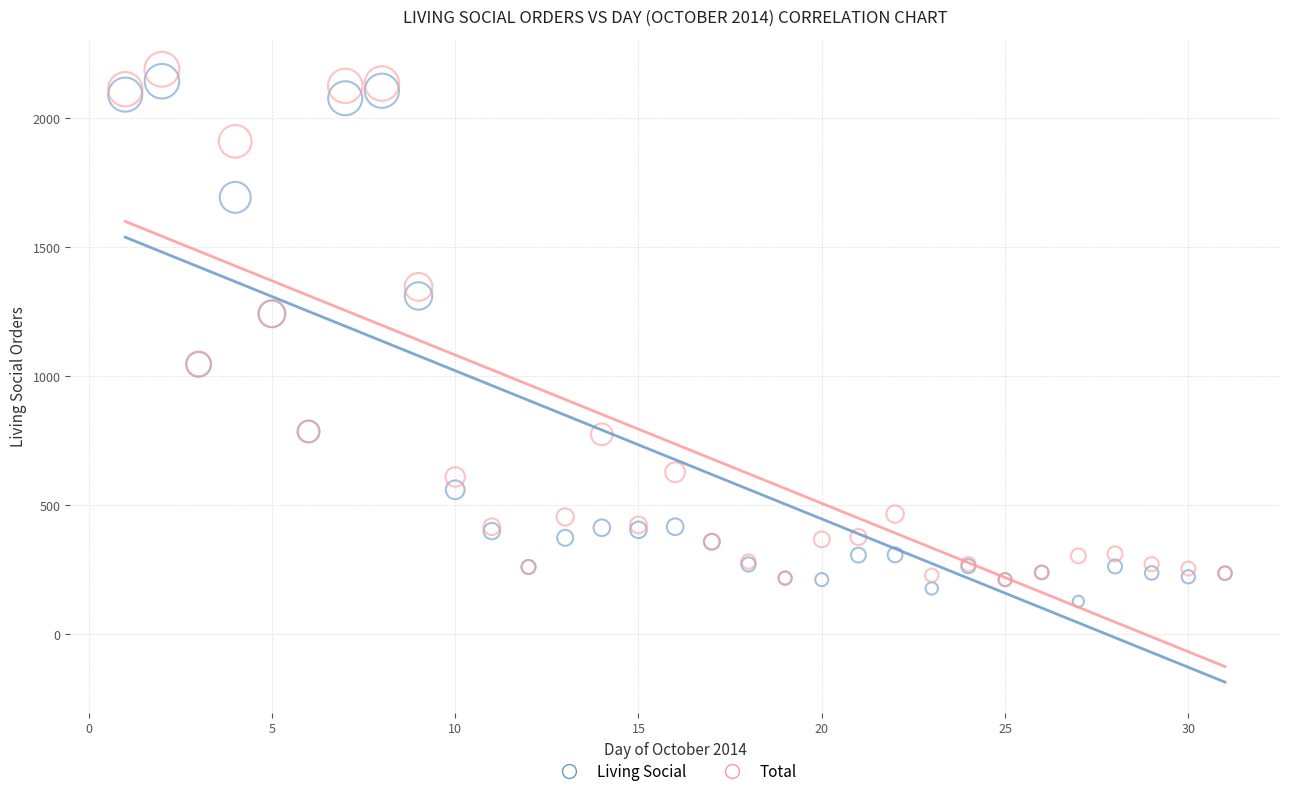

Which series reaches the minimum Y coordinate?

Living Social